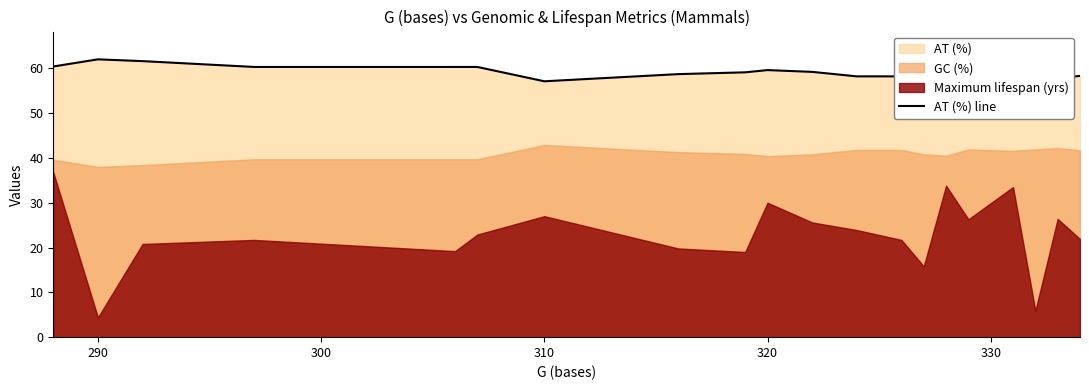

What is the difference between the second highest and second lowest values?

3.8